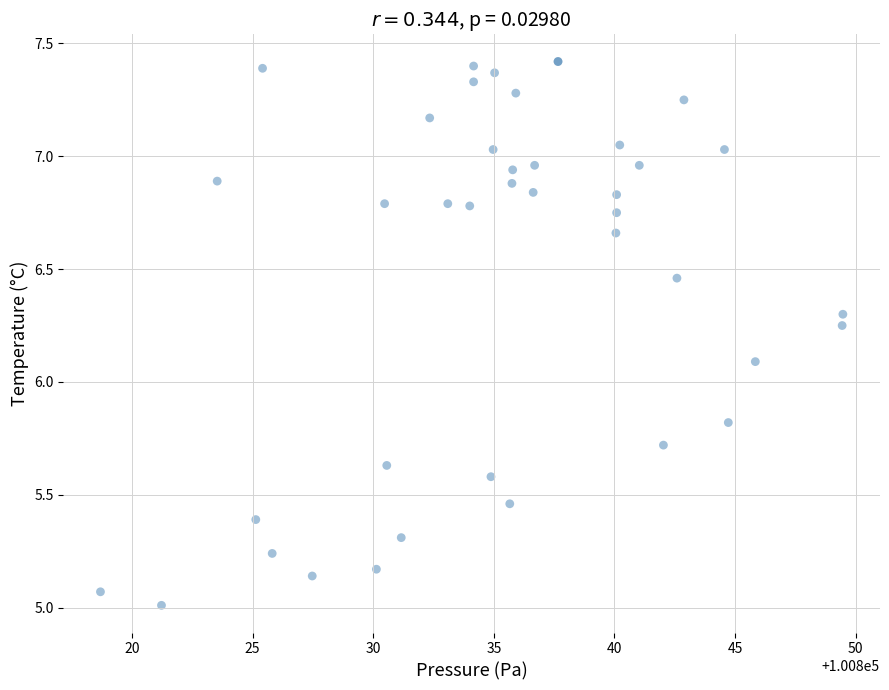

What Y value in the scatter plot is closest to 6?

6.1